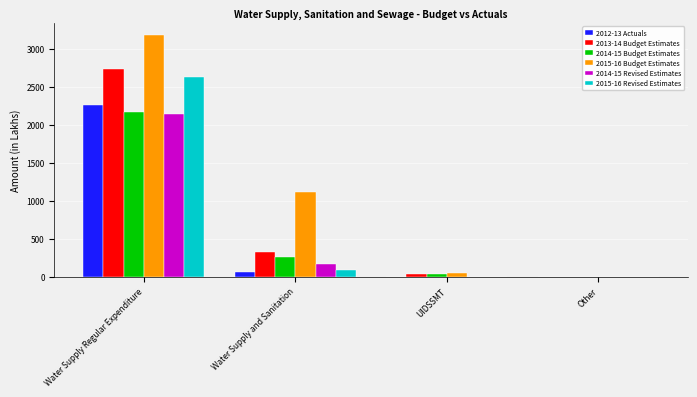

Where does the 2015-16 Budget Estimates series first go above 1120?

Water Supply Regular Expenditure